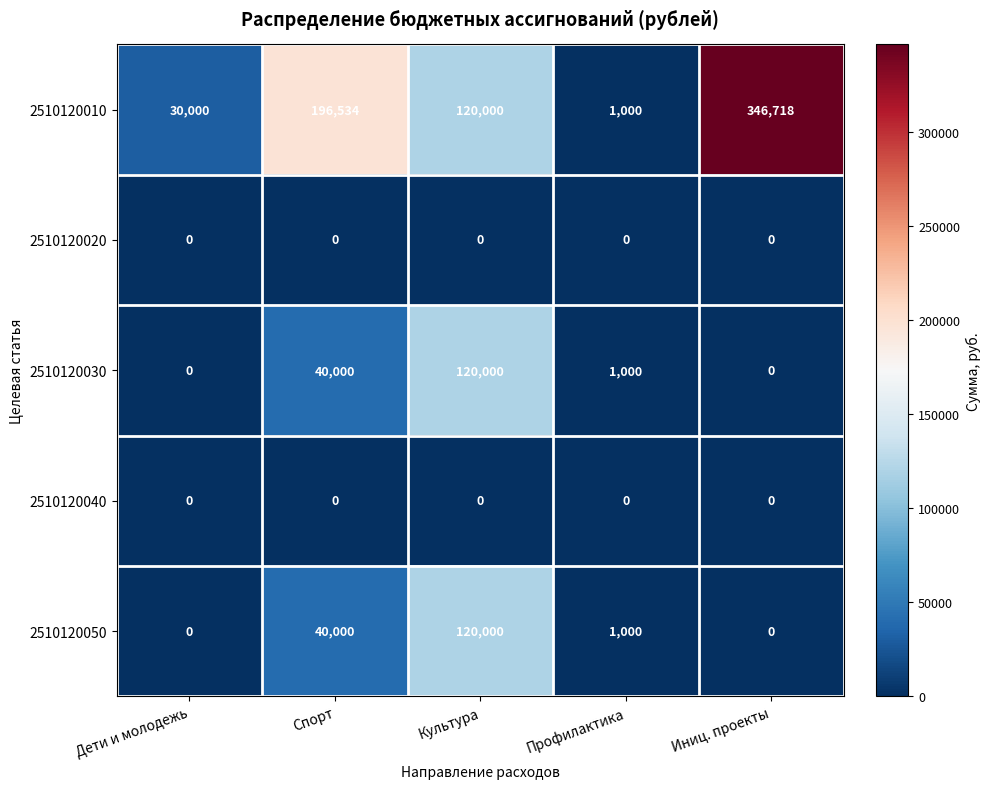

Reading left to right, list all the values displayed in this chart.

2510120010: 30000	196534	120000	1000	346718
2510120020: 0	0	0	0	0
2510120030: 0	40000	120000	1000	0
2510120040: 0	0	0	0	0
2510120050: 0	40000	120000	1000	0